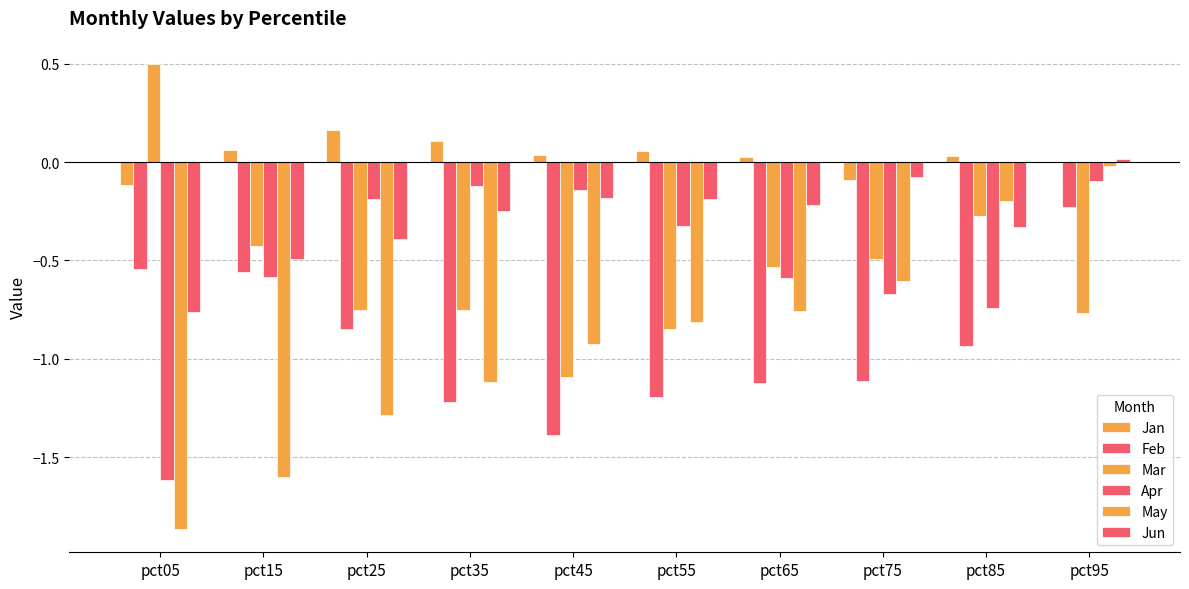

What is the value of the Mar bar at the 6th from the left?

-0.8